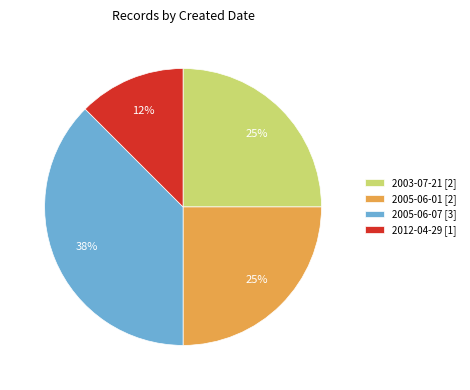

Which category has the biggest portion of the pie?

2005-06-07 [3]